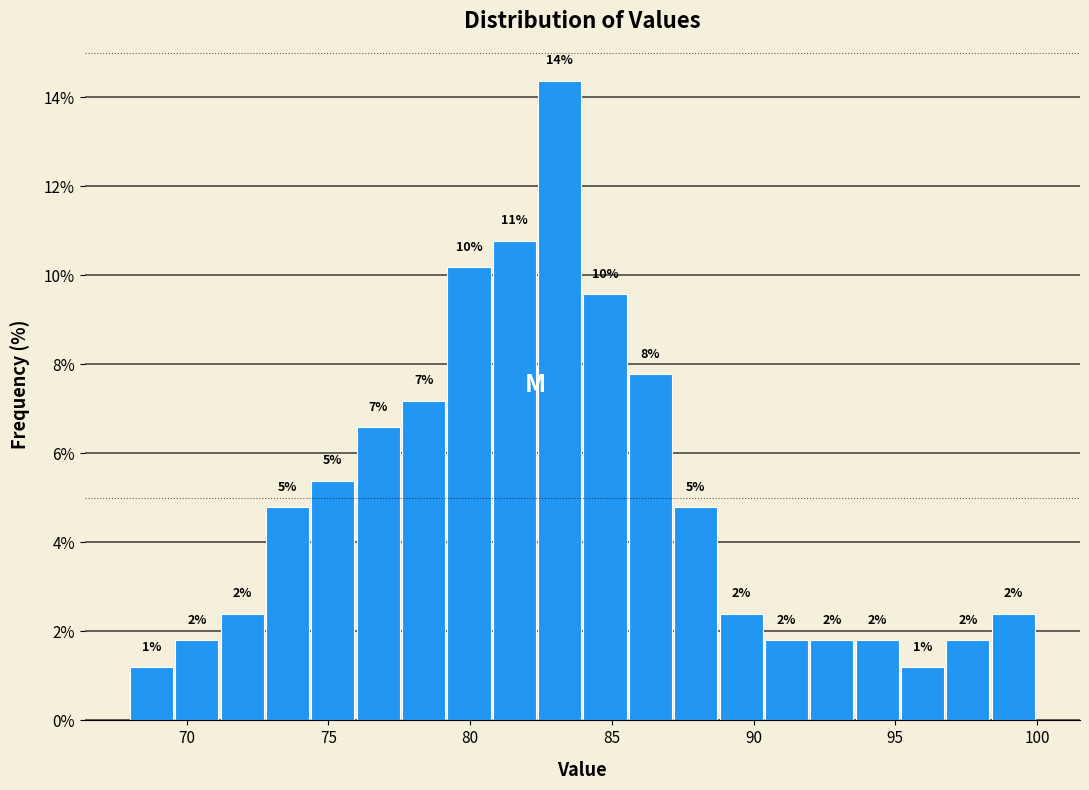

Read against the x-axis, roughly where is the centre of the tallest bar?

83.0